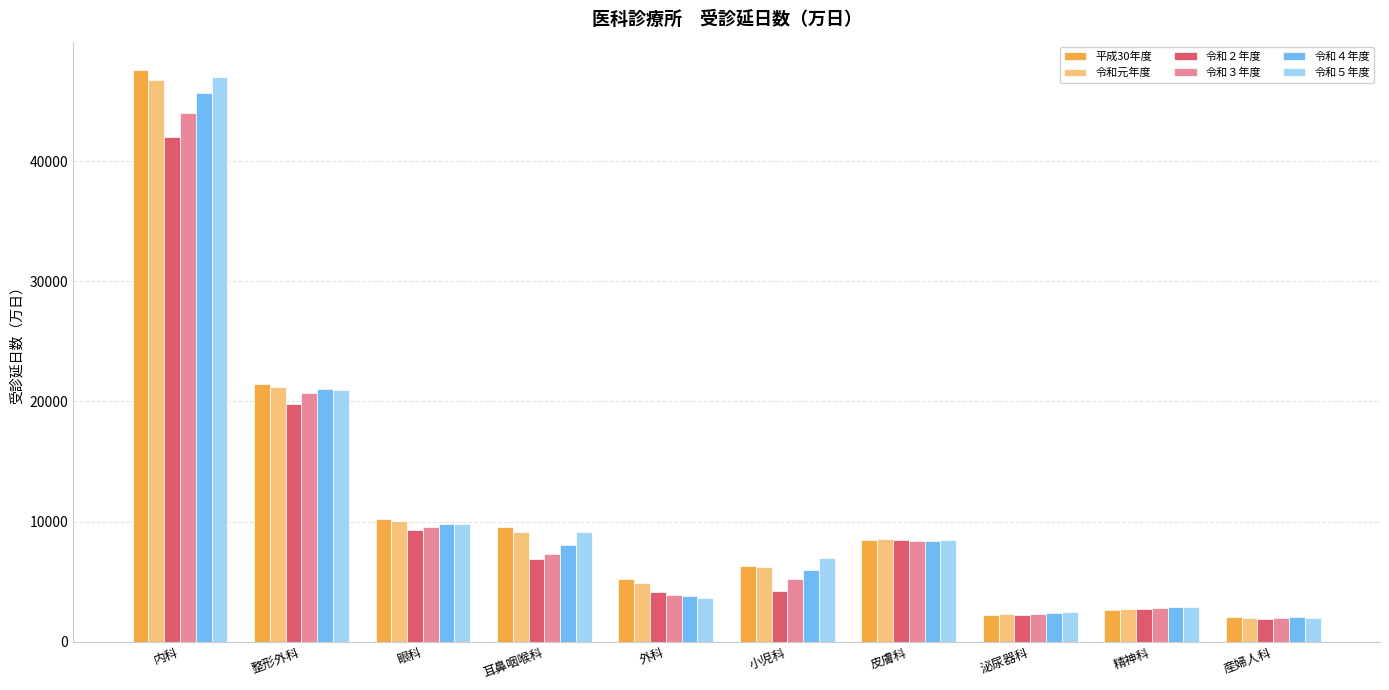

What is the label of the 10th bar from the left?

産婦人科